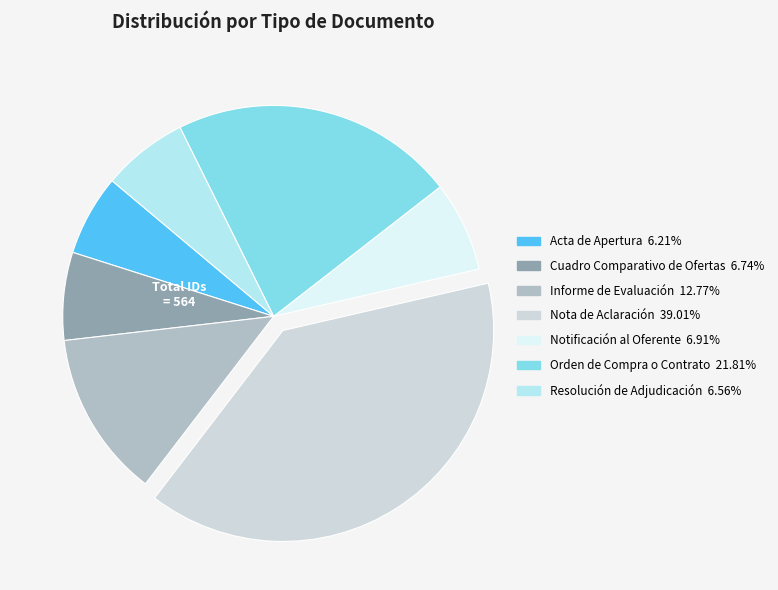

Is there any slice that represents more than half of the pie?

No